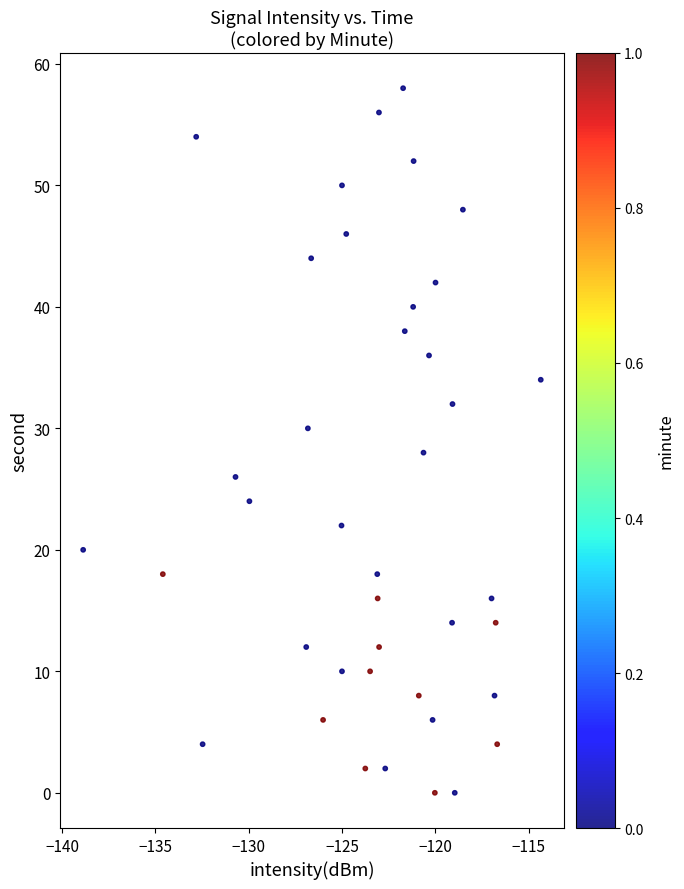

What is the range of Y values (max minus min)?

58